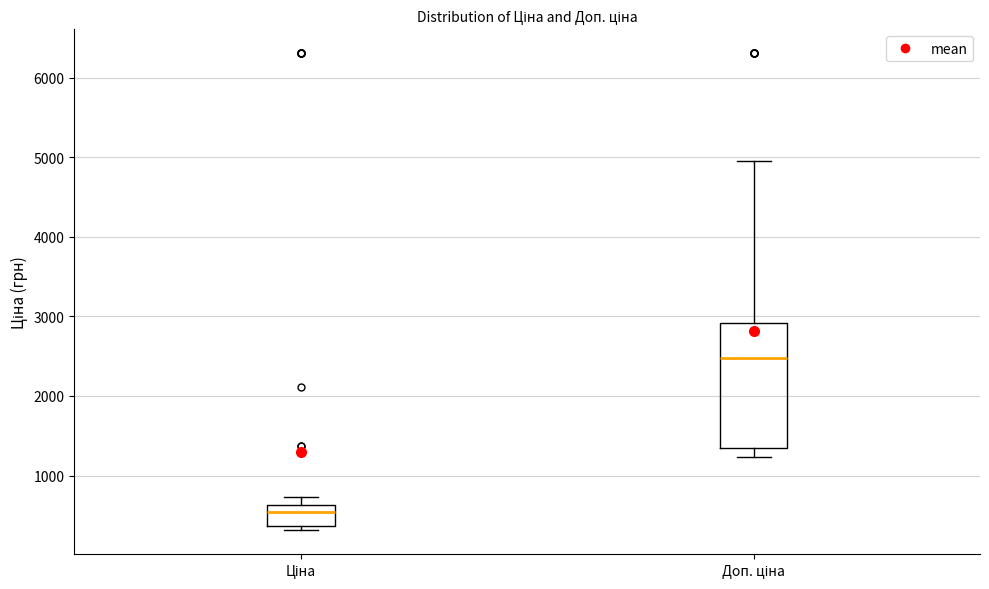

Where is the upper edge of the box for Ціна on the y-axis? The values are not printed on the chart, so give them approximately, as read against the axis.

600